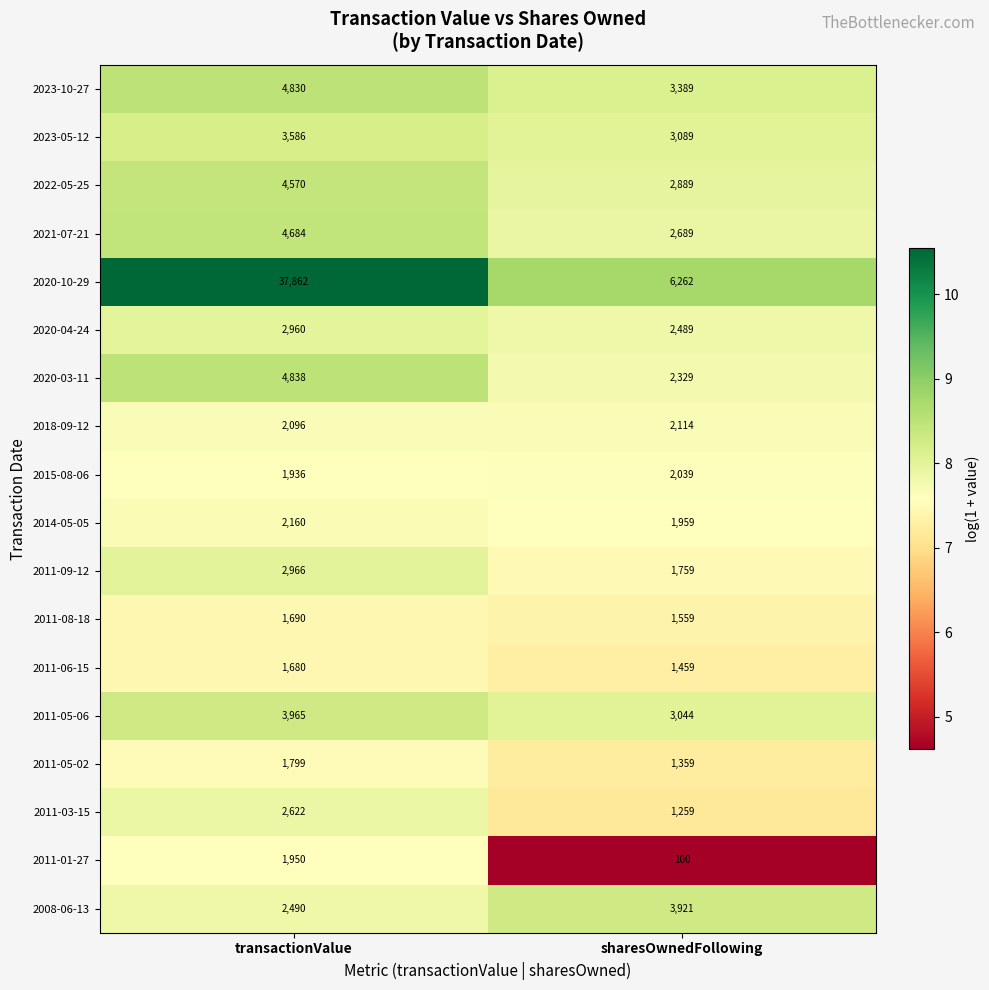

Between transactionValue and sharesOwnedFollowing, which series saw the biggest shift?

2020-10-29